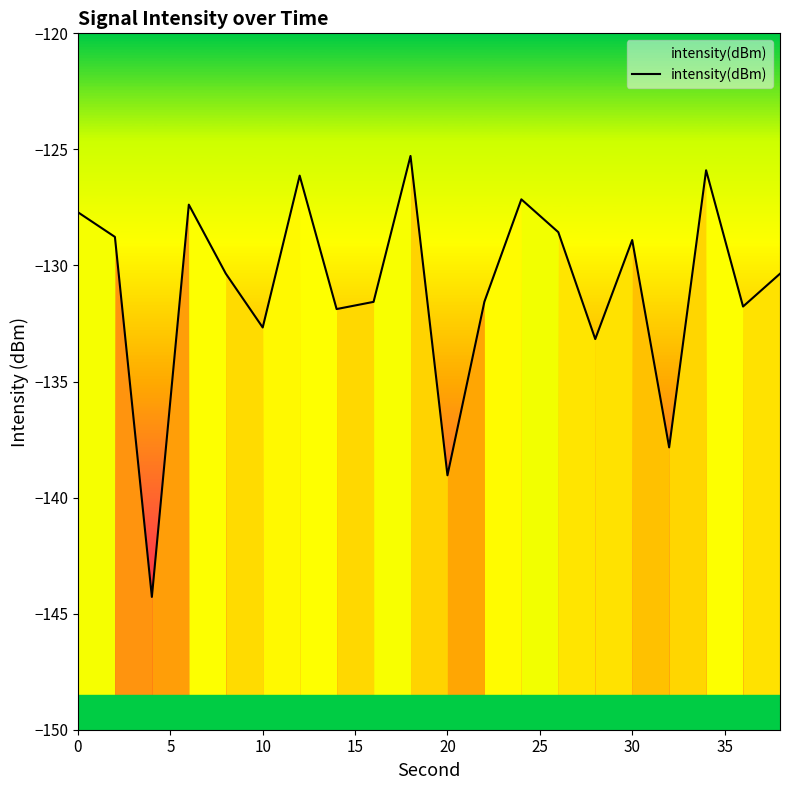

What is the lowest value of the intensity(dBm) series?

-144.3